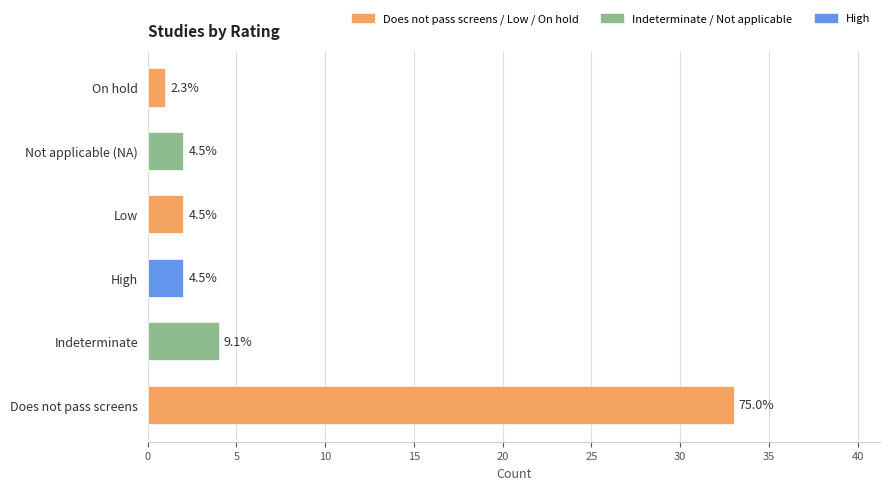

Are the bars horizontal?

Yes